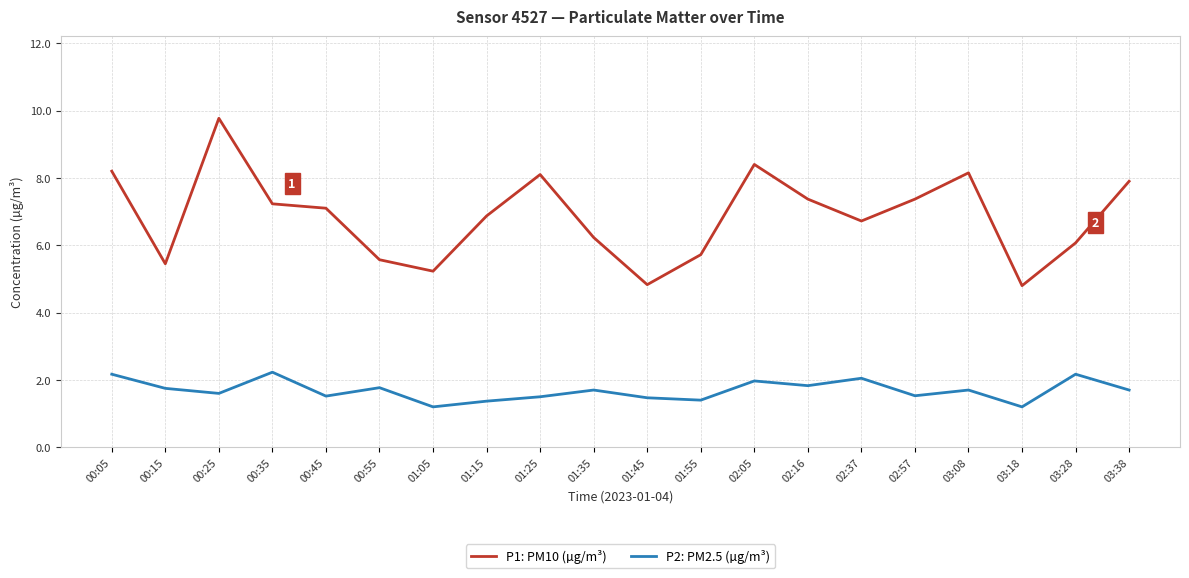

Rank the series by their maximum value, from highest to lowest.

P1: PM10 (µg/m³), P2: PM2.5 (µg/m³)